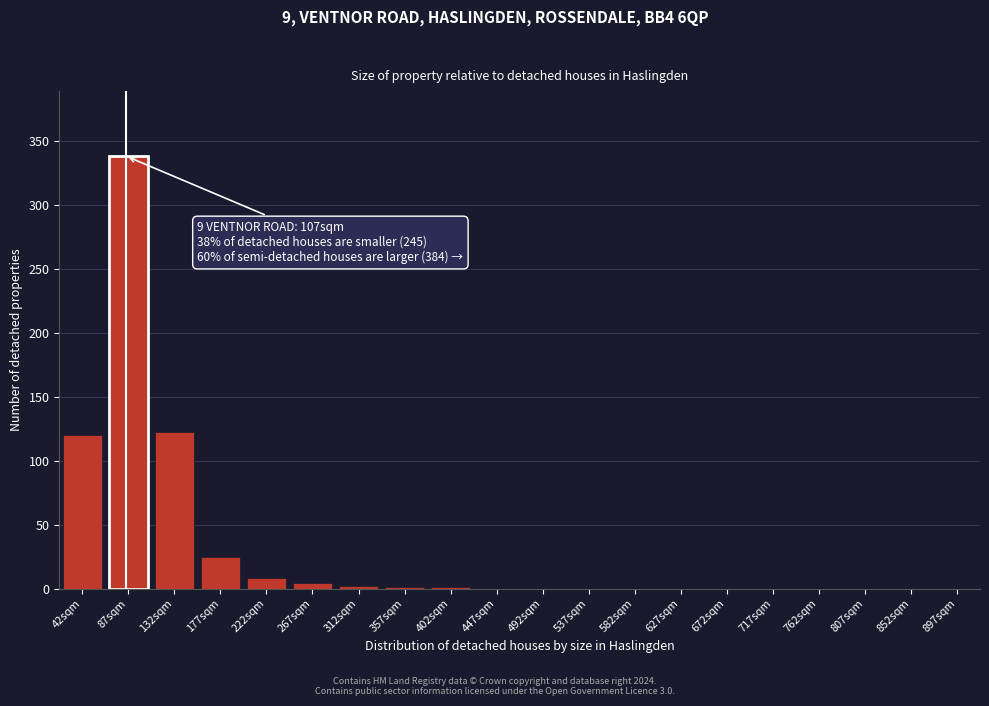

True or false: the data shows 1 at 357sqm.

True